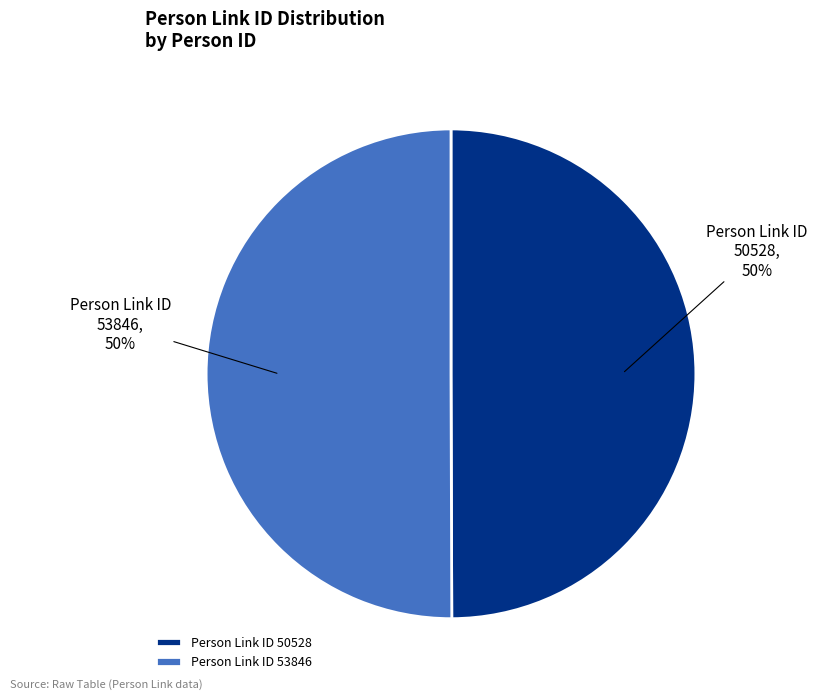

What percentage is the 53846 slice, to the nearest percent?

50%